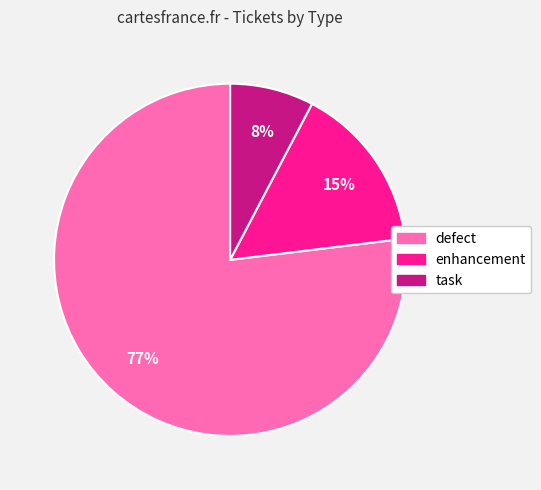

Count the number of slices in the pie.

3